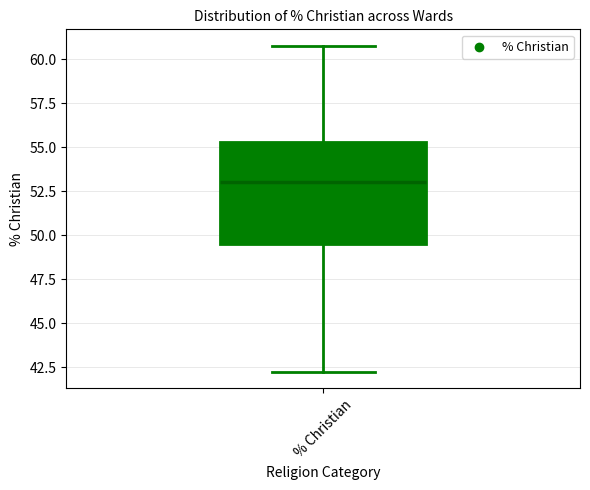

Read this box plot against the y-axis: the position of the median line, the range covered by the box, and the ends of both whiskers. The values are not printed on the chart, so give them approximately, as read against the axis.

median 53.0, box 49.5 to 55.5, whiskers 42.0 to 61.0